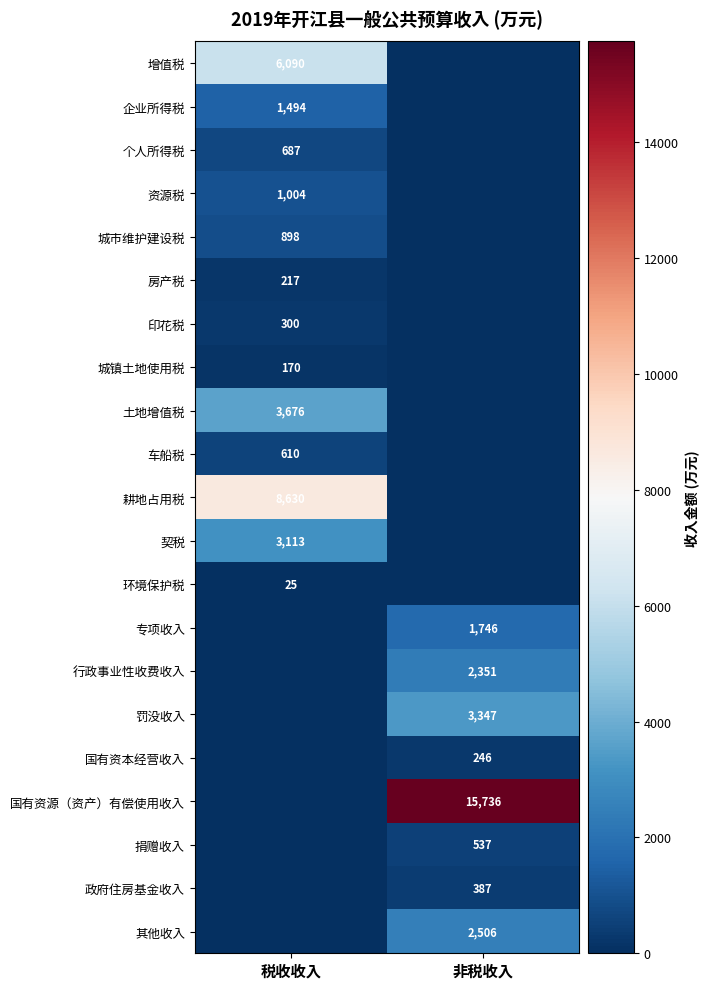

What is the difference between the highest and lowest values at 税收收入?

8630